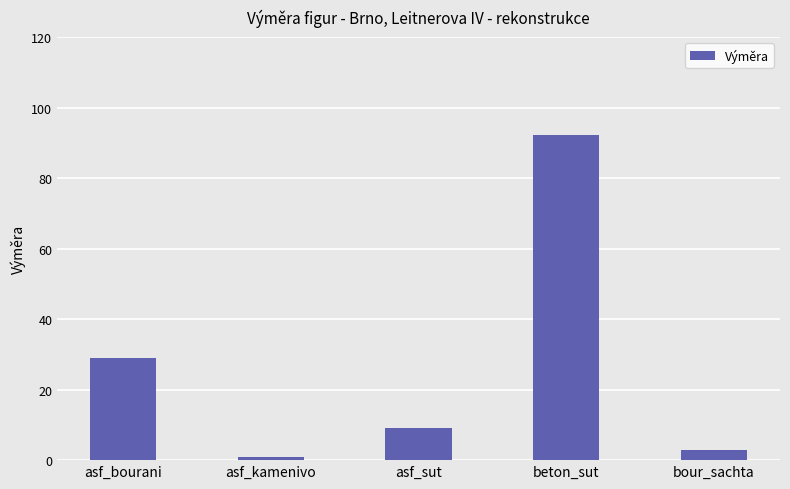

Where is the data nearest to the value 46?

asf_bourani